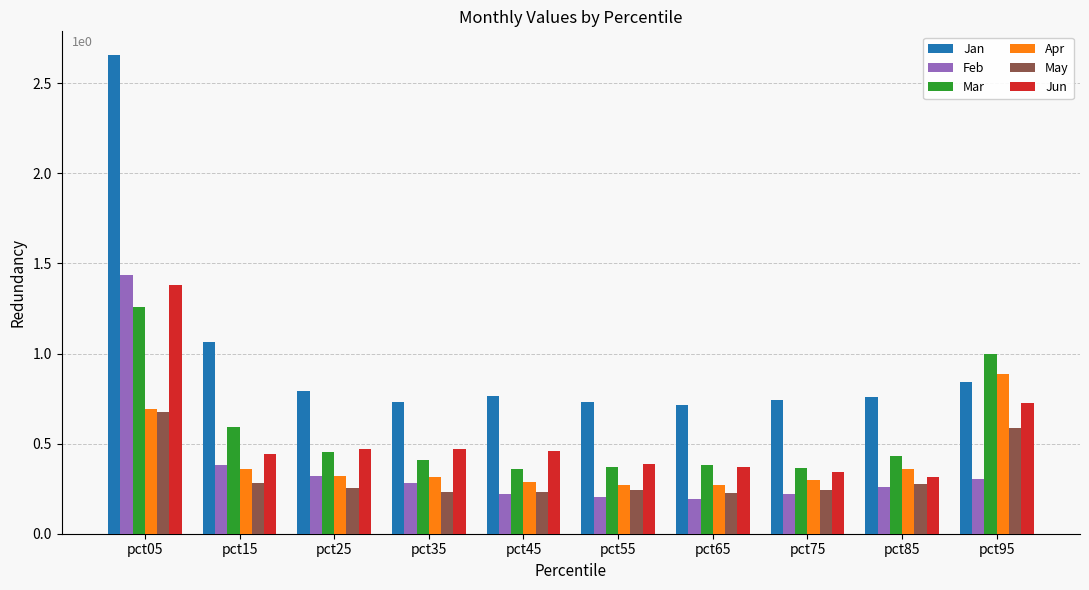

Which series has the largest range (max minus min)?

Jan